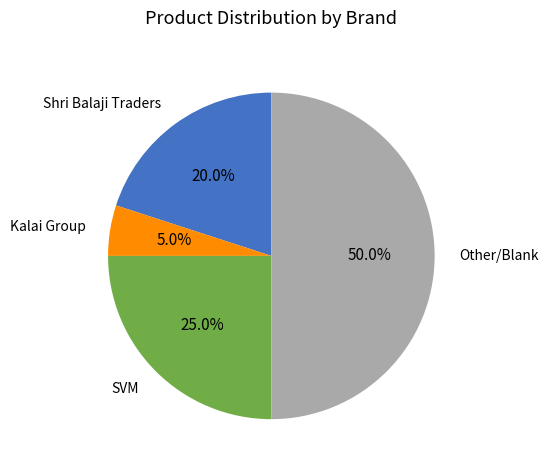

Is Kalai Group the majority of the pie?

No